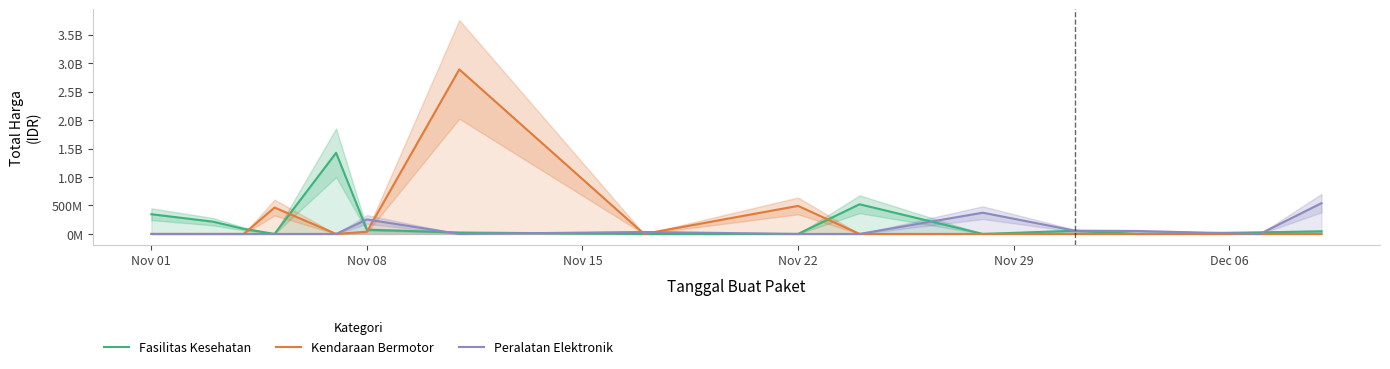

True or false: Peralatan Elektronik has more than 0 points higher than both neighbors.

True